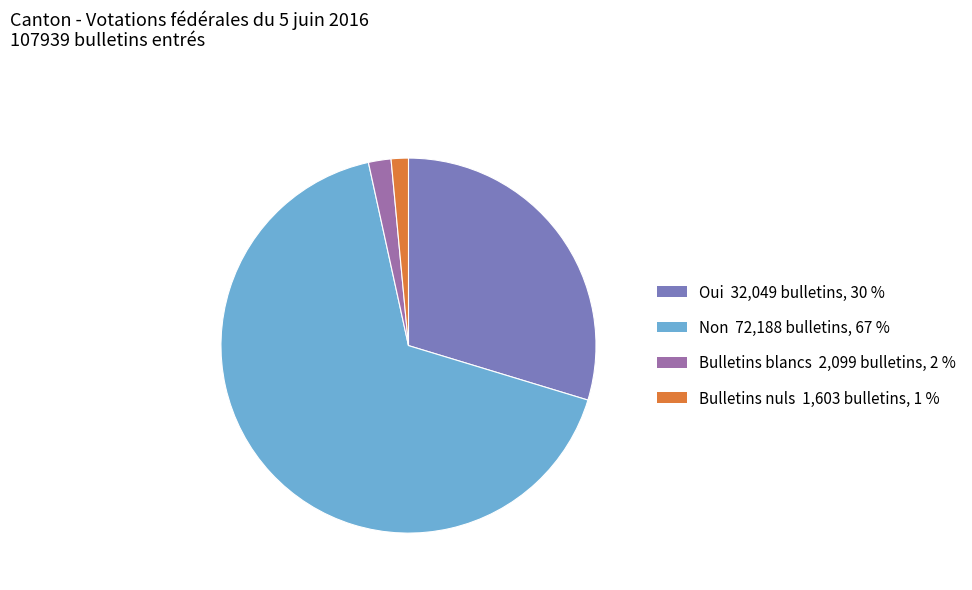

Approximately how many times larger is the value at Oui compared to Bulletins nuls?

20.0